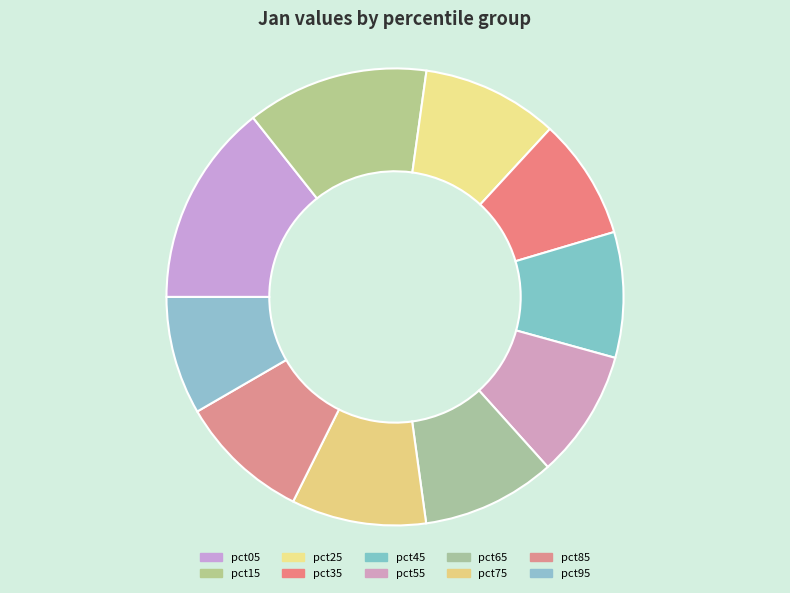

To the nearest percent, what portion does pct05 represent?

14%